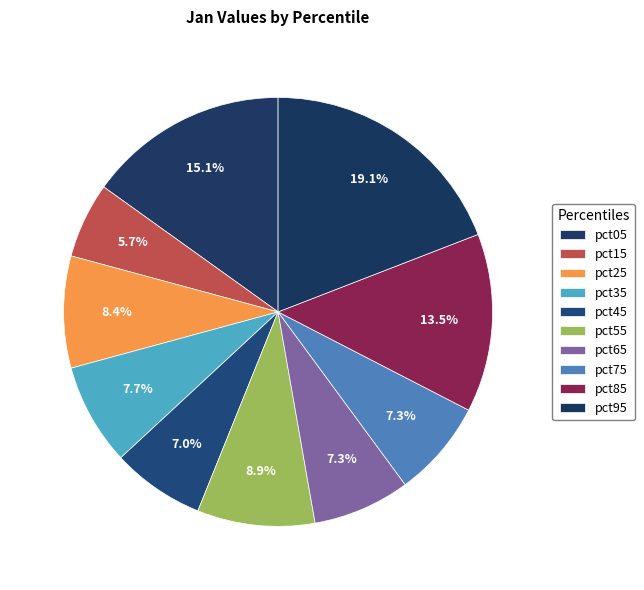

How many slices are in this pie chart?

10